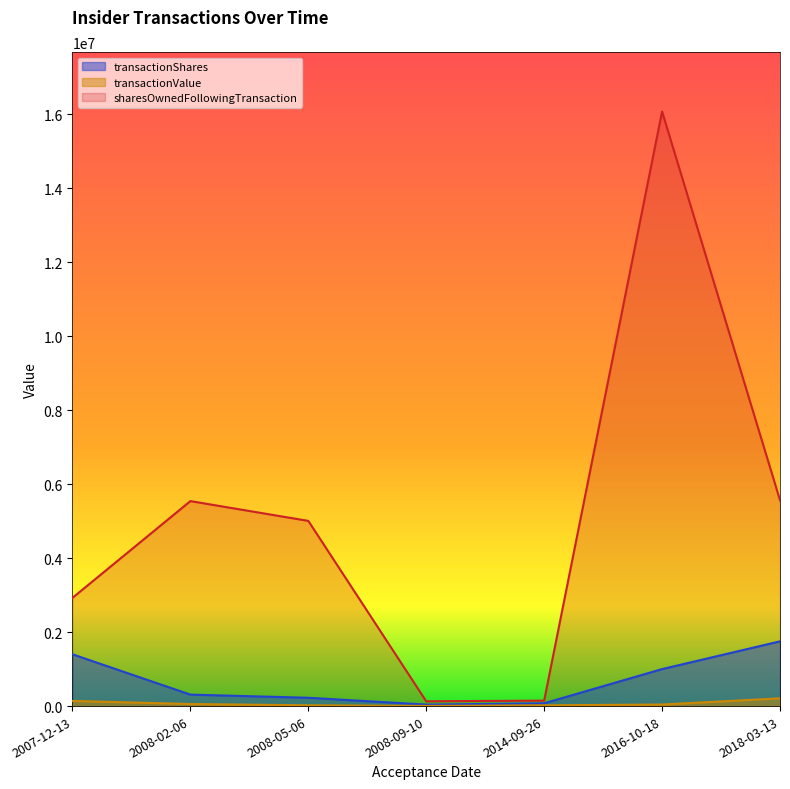

How many lines are shown in the chart?

3